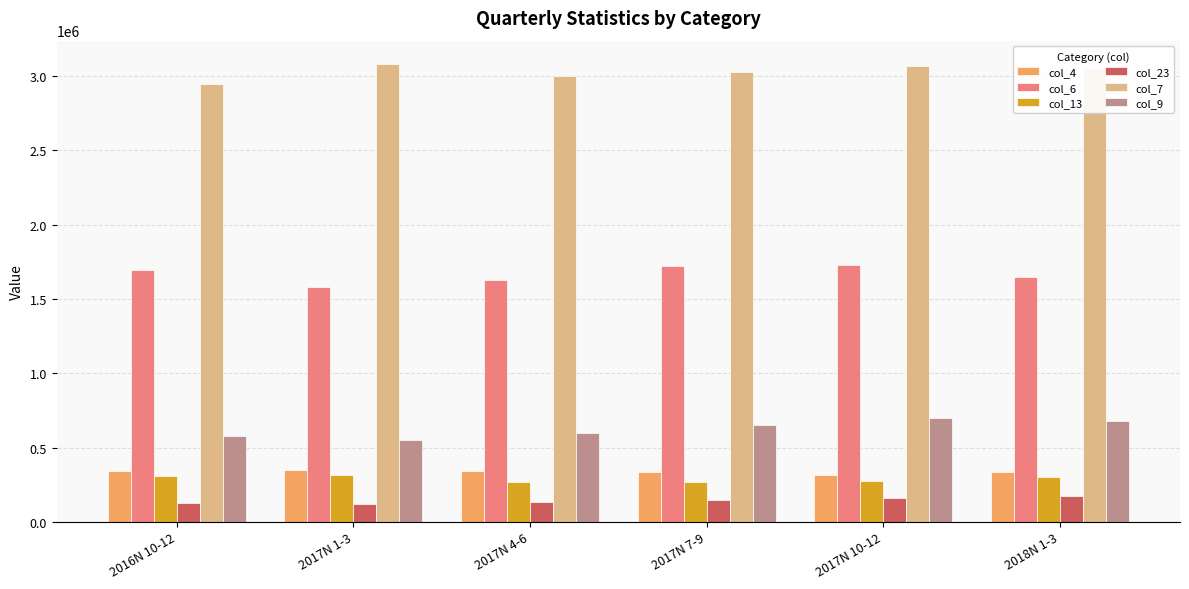

What is the minimum value for col_13?

265738